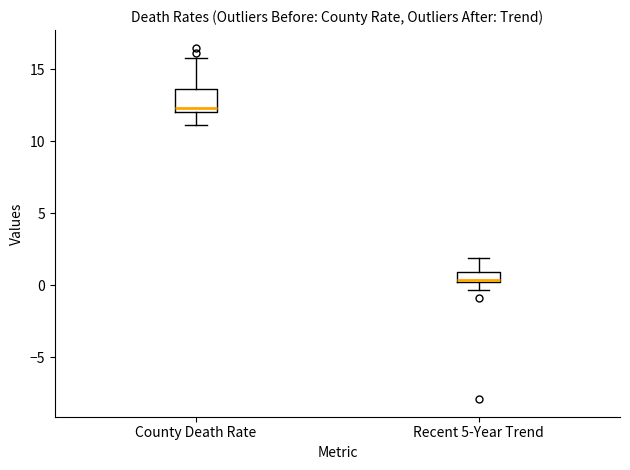

Where does the median line of the box for Recent 5-Year Trend sit on the y-axis? The values are not printed on the chart, so give them approximately, as read against the axis.

0.5